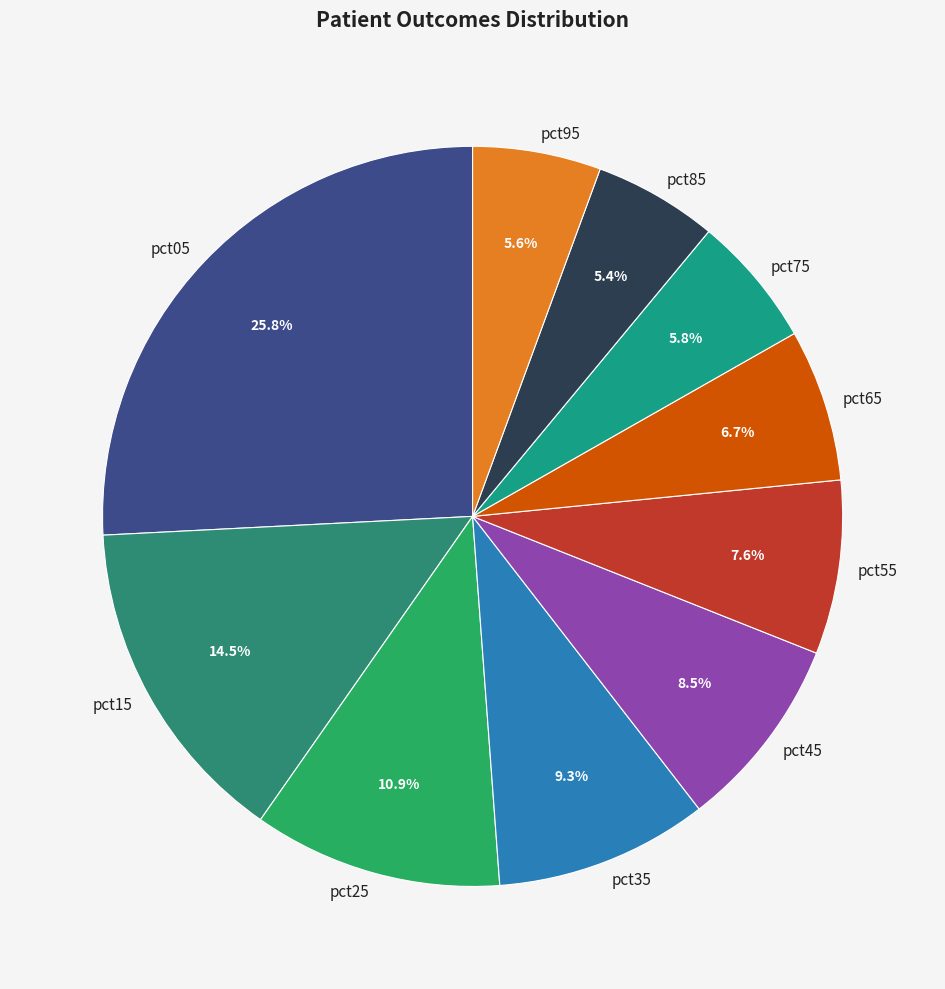

What is the ratio of the value at pct85 to the value at pct15?

0.4